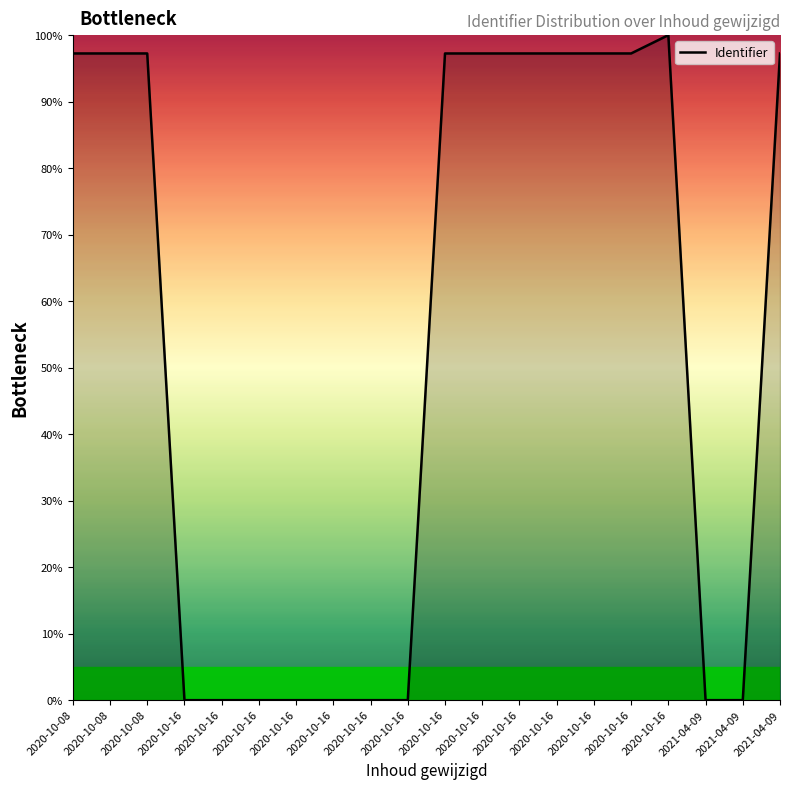

Is it true that the value at 2020-10-16 is 44.8?

False